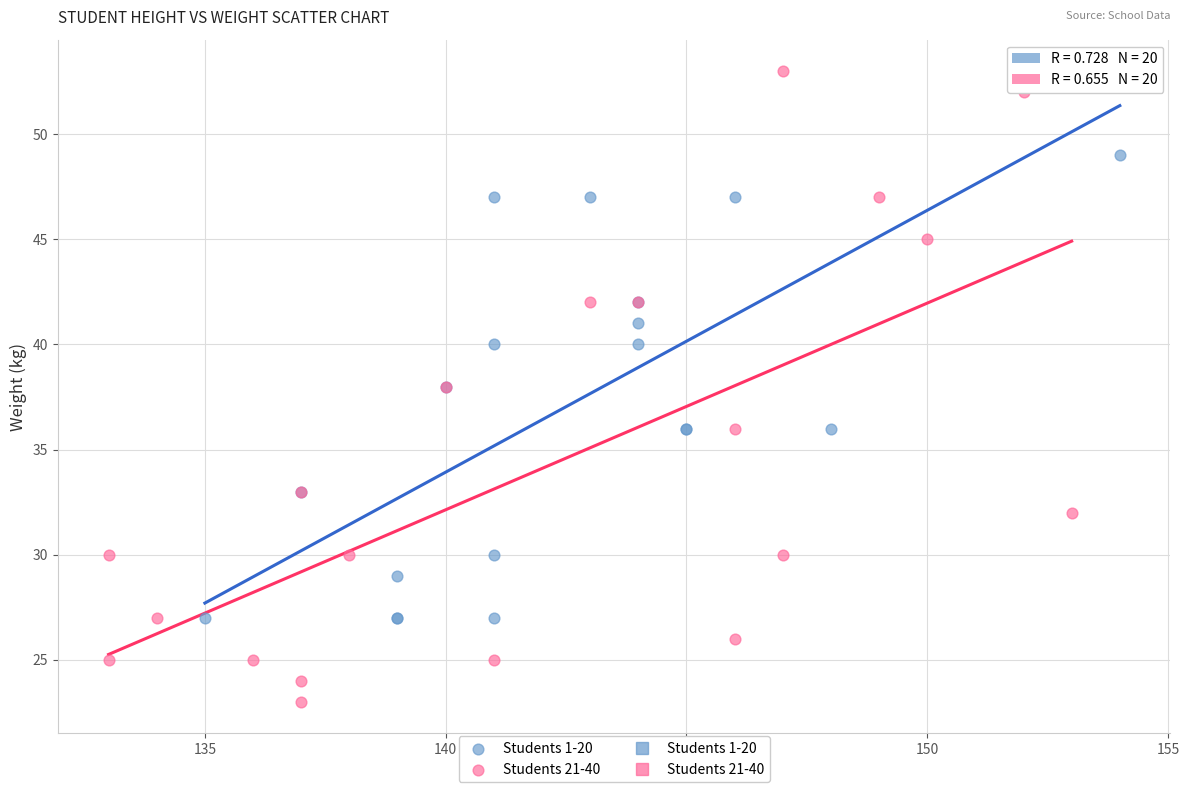

Which series reaches the minimum Y coordinate?

Students 21-40